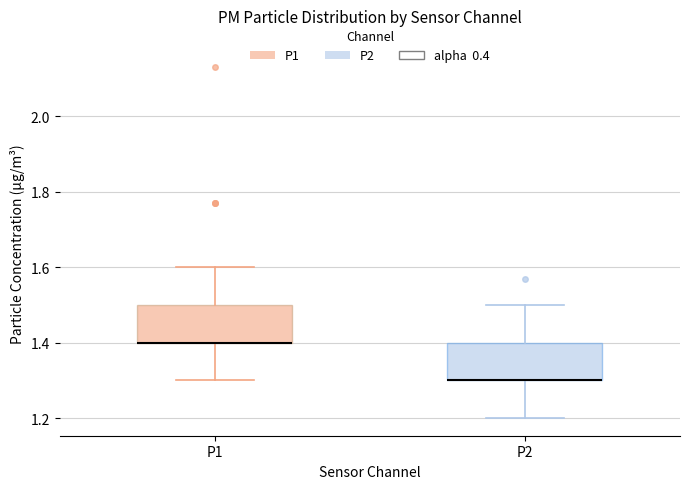

Reading left to right, transcribe this box plot: for each box, give where its median line is, the range the box spans, and where its two whiskers end, as read against the y-axis. The values are not printed on the chart, so give them approximately, as read against the axis.

P1: median 1.4 (drawn on the box's lower edge), box 1.4 to 1.5, whiskers 1.3 to 1.6
P2: median 1.3 (drawn on the box's lower edge), box 1.3 to 1.4, whiskers 1.2 to 1.5